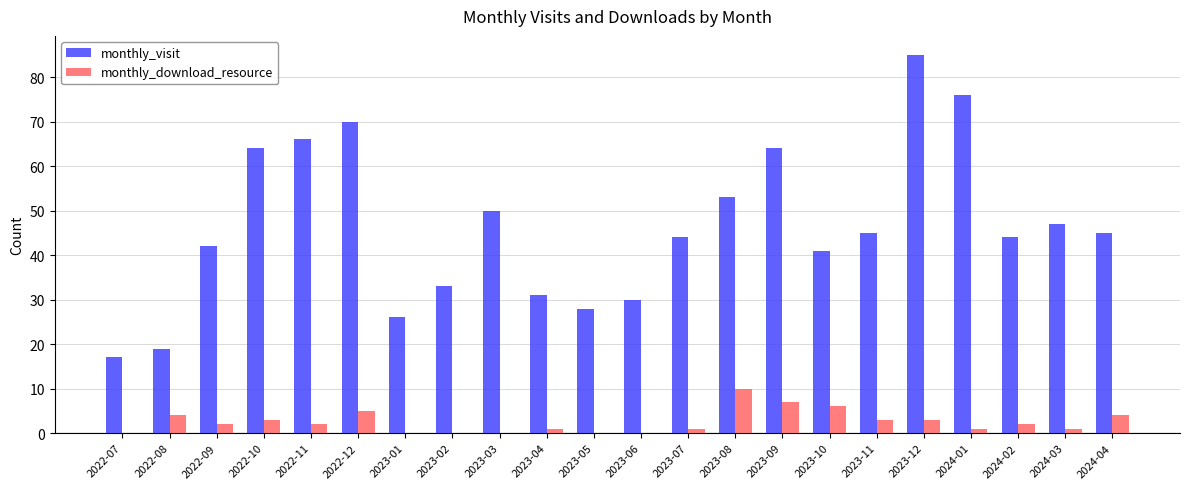

How many groups of bars are there?

22